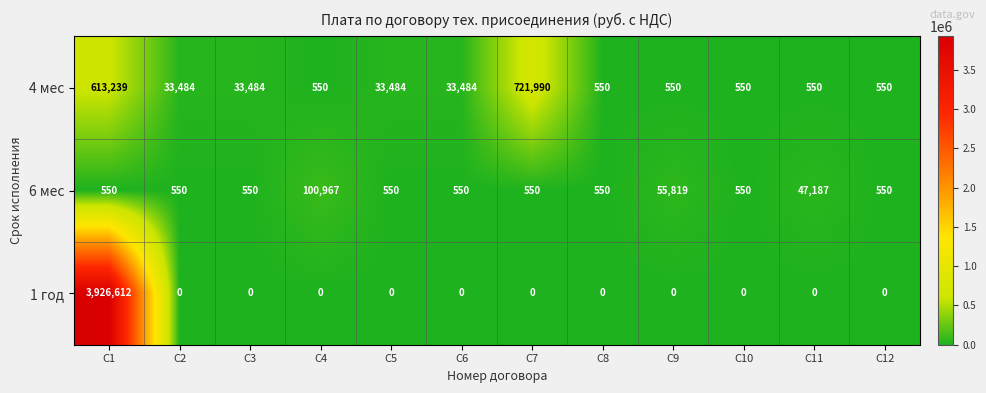

What is the maximum value shown in the chart?

3926612